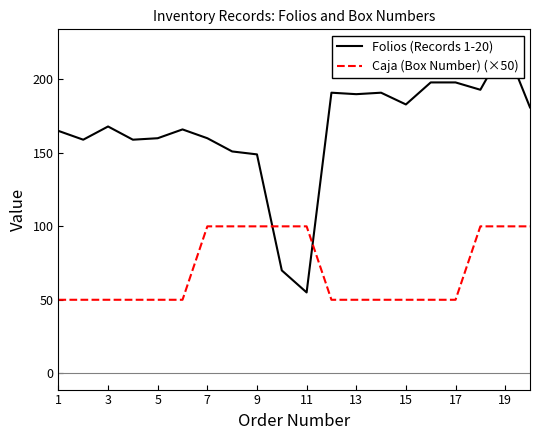

What is the total value across all series at 13?

240